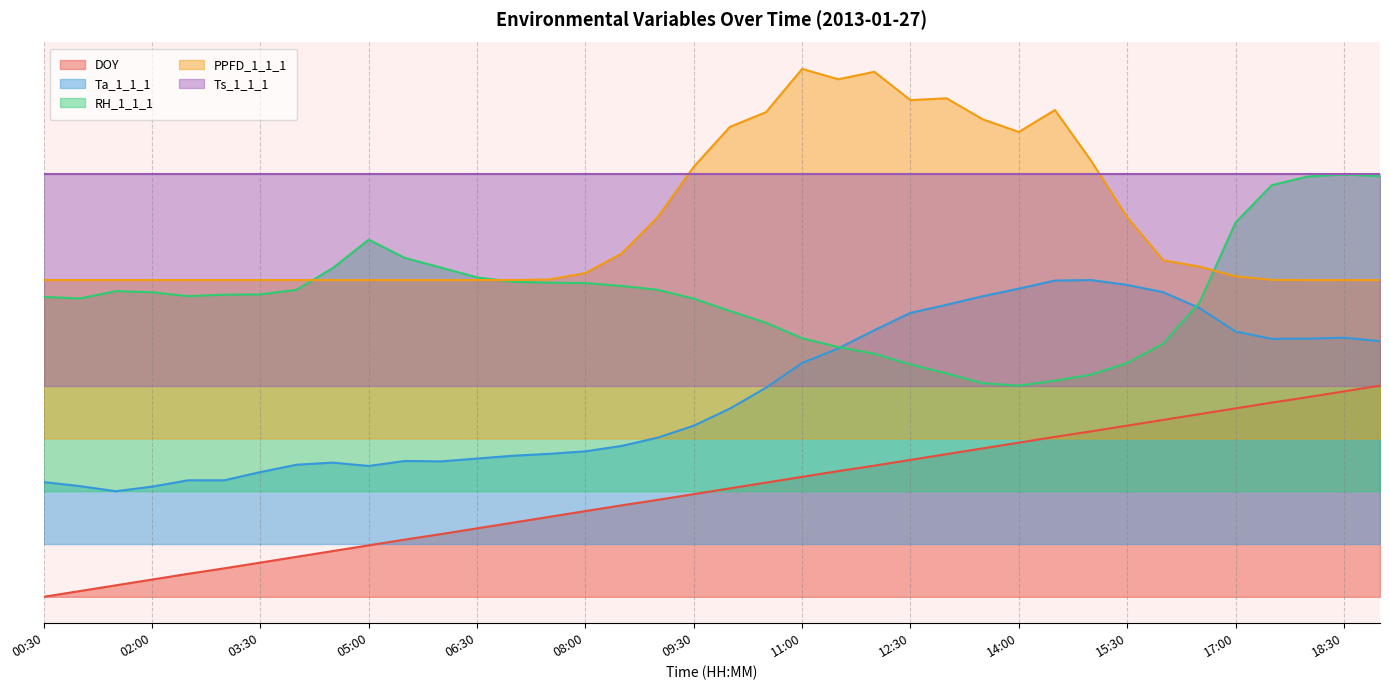

Which category has the lowest value in the Ta_1_1_1 series?

01:30